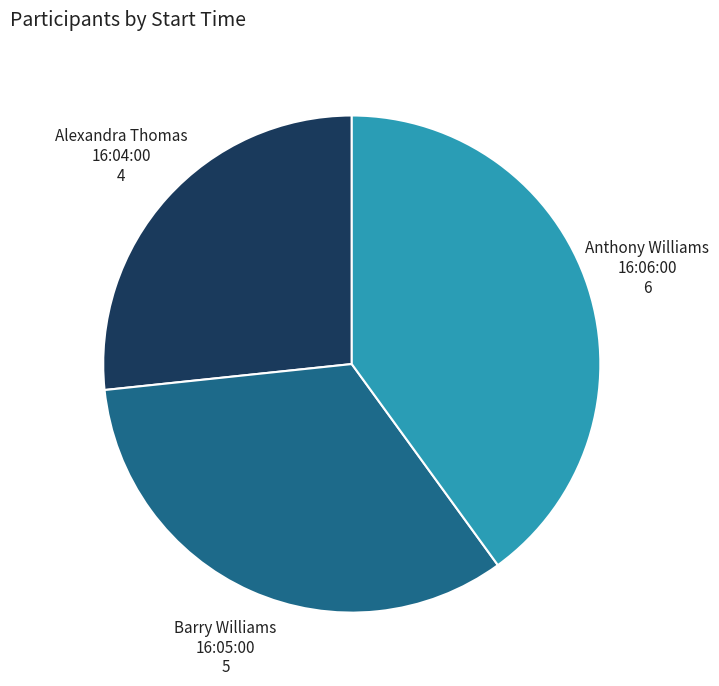

Is it true that Barry Williams 16:05:00 is 33% of the pie?

True